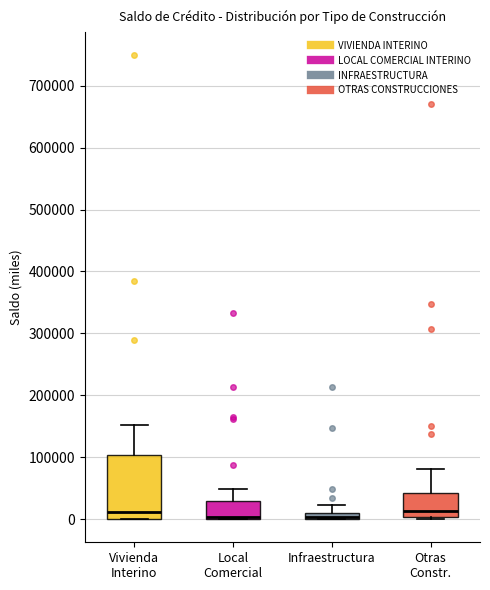

Where is the lower edge of the box for Otras Constr. on the y-axis? The values are not printed on the chart, so give them approximately, as read against the axis.

0